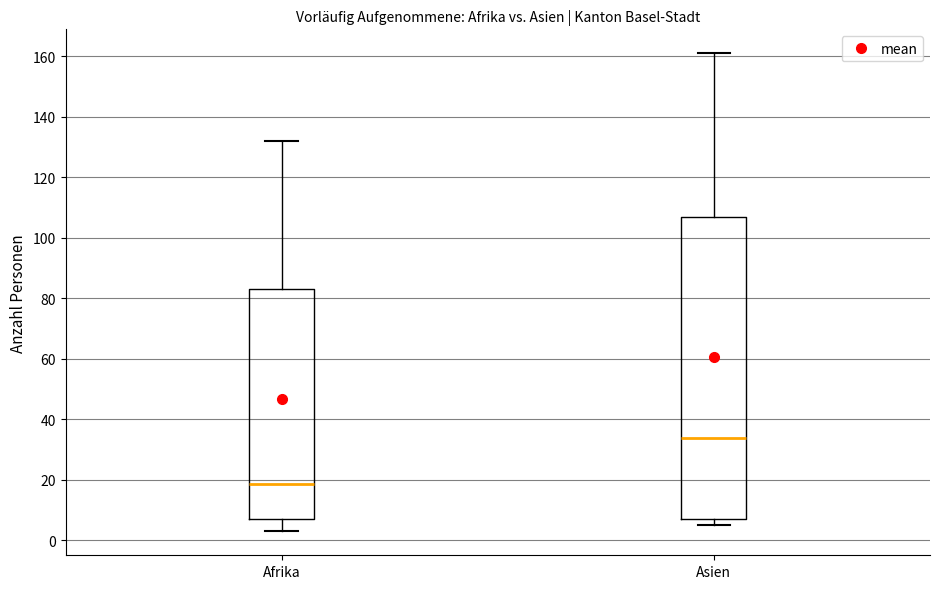

Reading left to right, read every box against the y-axis: the position of its median line, the range the box covers, and the ends of its whiskers. The values are not printed on the chart, so give them approximately, as read against the axis.

Afrika: median 18, box 8 to 84, whiskers 4 to 132
Asien: median 34, box 8 to 106, whiskers 6 to 162